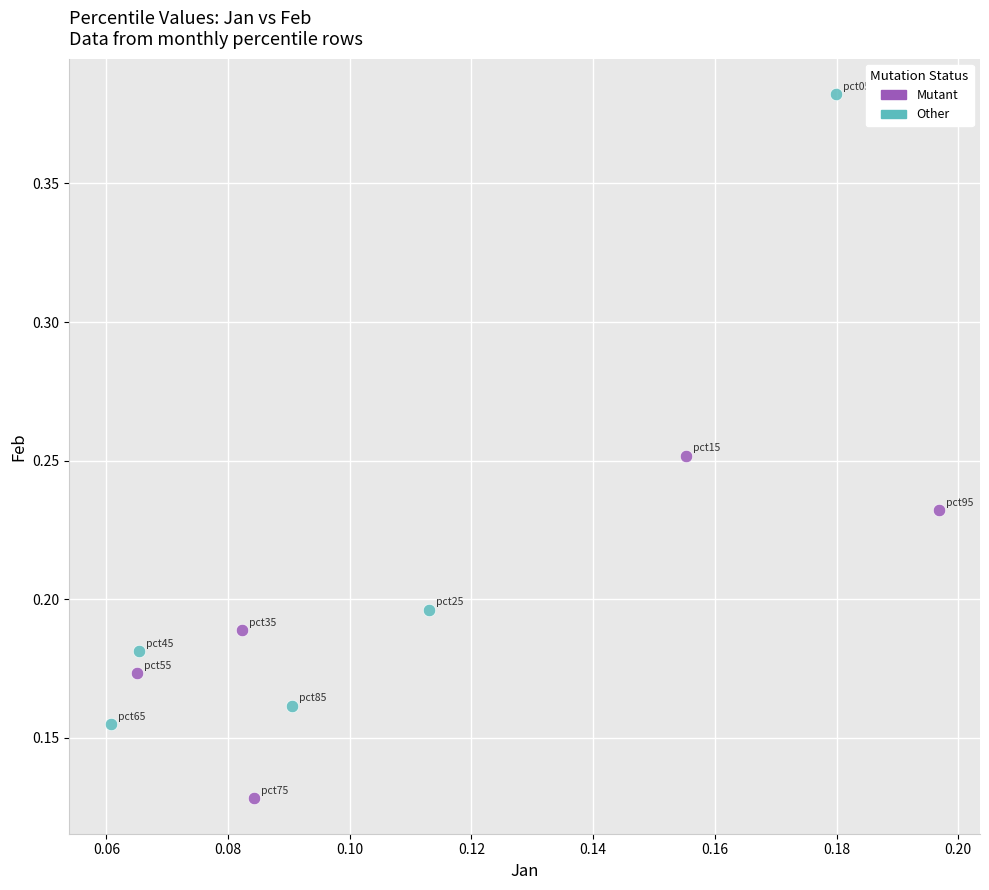

Which series reaches the minimum Y coordinate?

Mutant